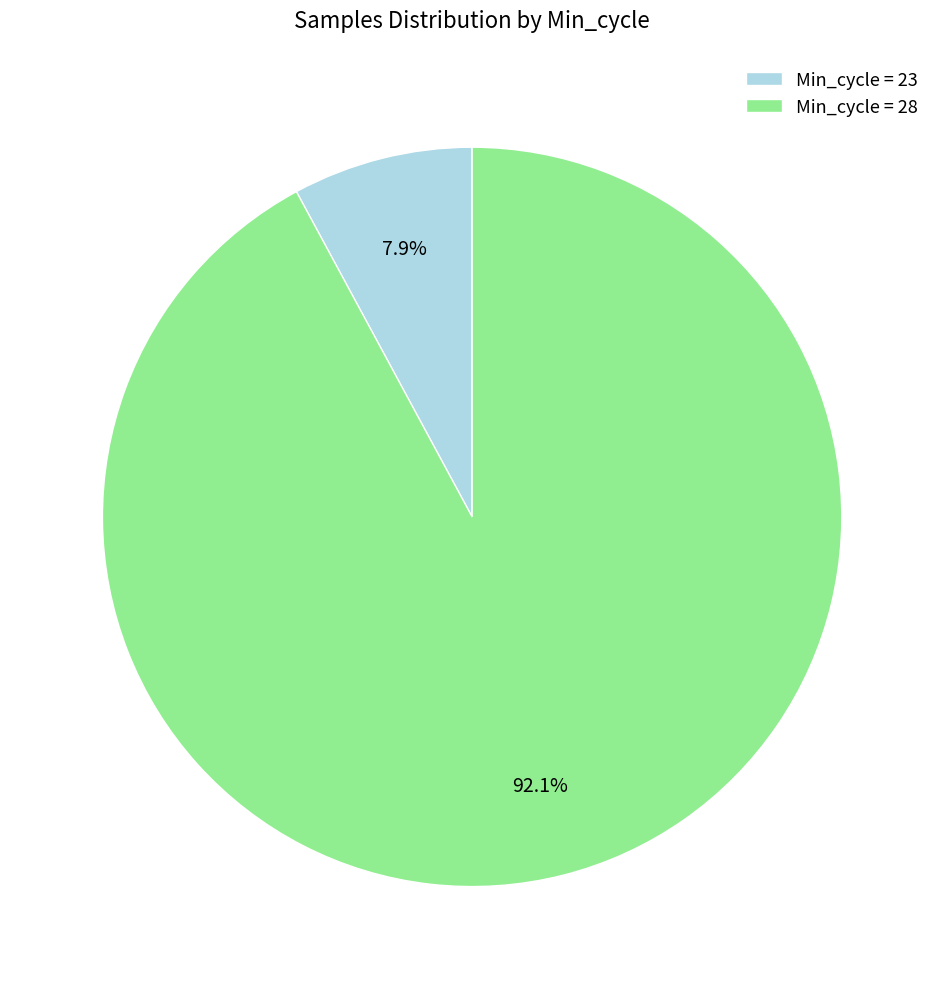

Which category has the smallest portion of the pie?

Min_cycle = 23